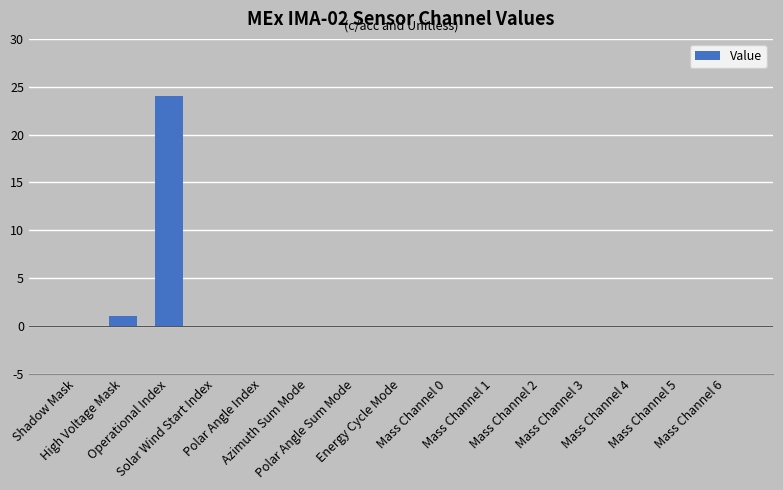

True or false: the data shows 0 at Mass Channel 2.

True